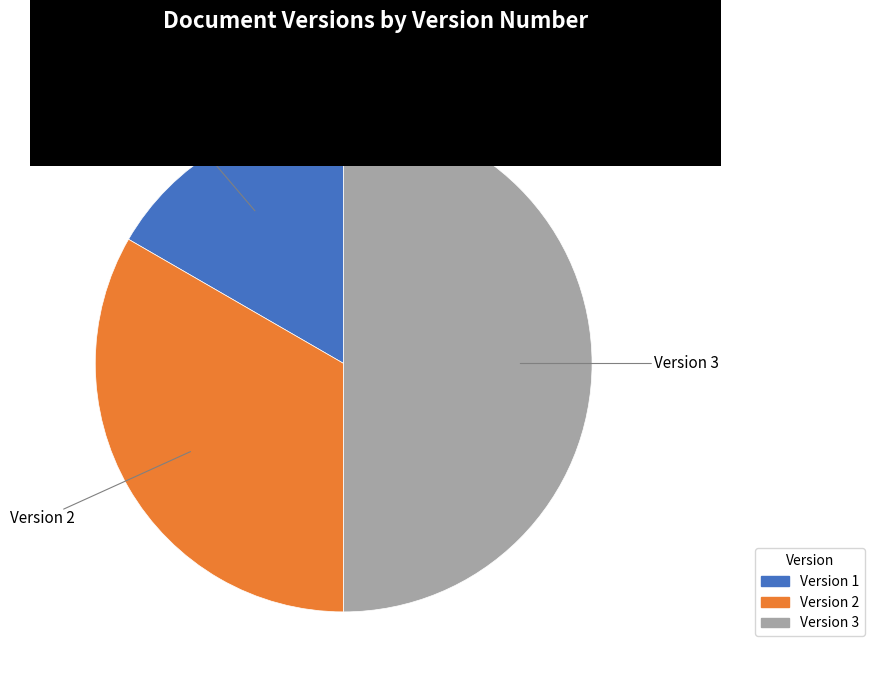

Which category has the smallest portion of the pie?

Version 1